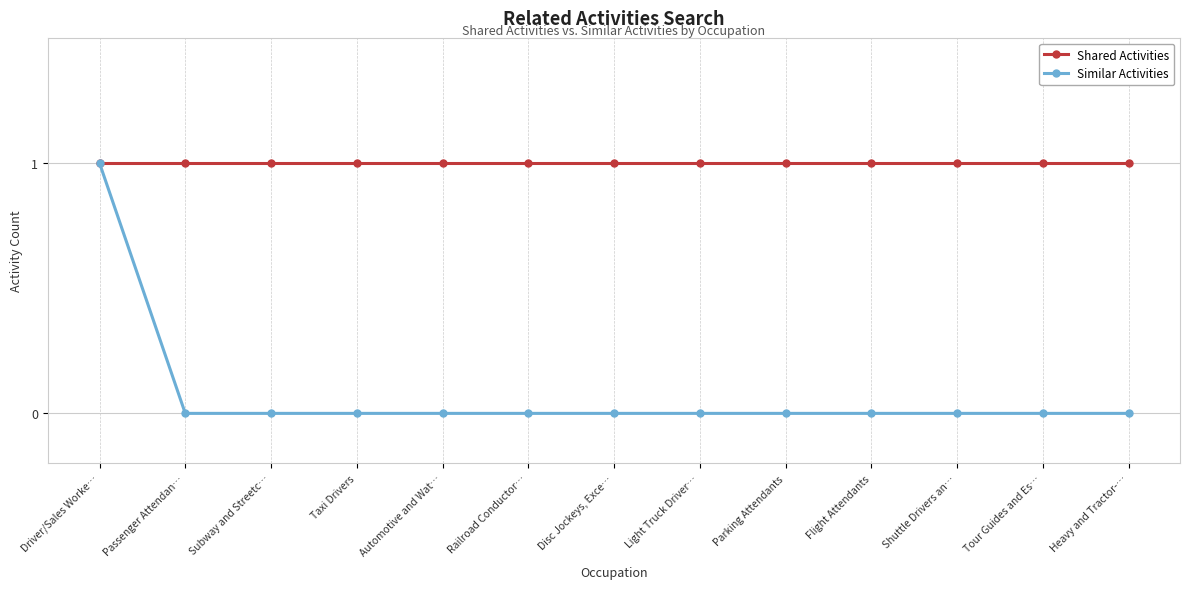

Which series has the widest spread of values?

Similar Activities